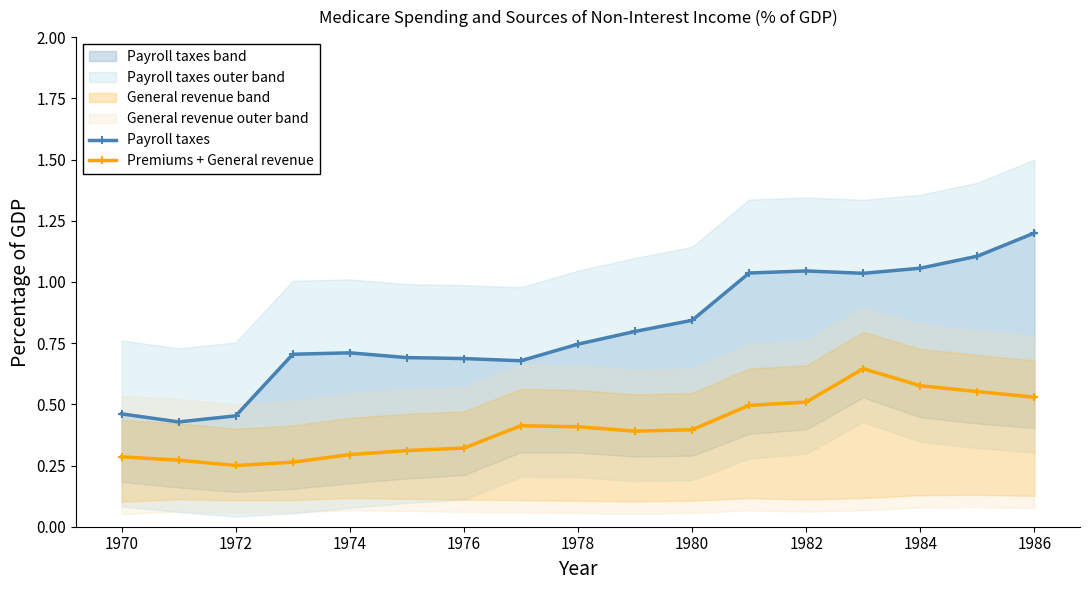

Is it true that Premiums + General revenue equals 0.1 at 1982?

False